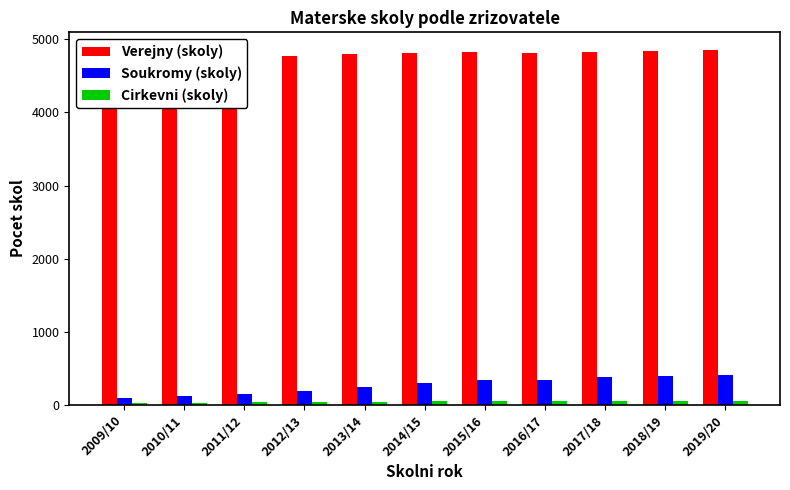

Reading left to right, extract all data points from this chart.

Verejny (skoly): 2009/10=4702	2010/11=4723	2011/12=4745	2012/13=4778	2013/14=4794	2014/15=4812	2015/16=4828	2016/17=4820	2017/18=4833	2018/19=4838	2019/20=4854
Soukromy (skoly): 2009/10=96	2010/11=126	2011/12=150	2012/13=194	2013/14=249	2014/15=300	2015/16=333	2016/17=340	2017/18=386	2018/19=399	2019/20=401
Cirkevni (skoly): 2009/10=28	2010/11=31	2011/12=36	2012/13=39	2013/14=42	2014/15=46	2015/16=48	2016/17=49	2017/18=50	2018/19=50	2019/20=49